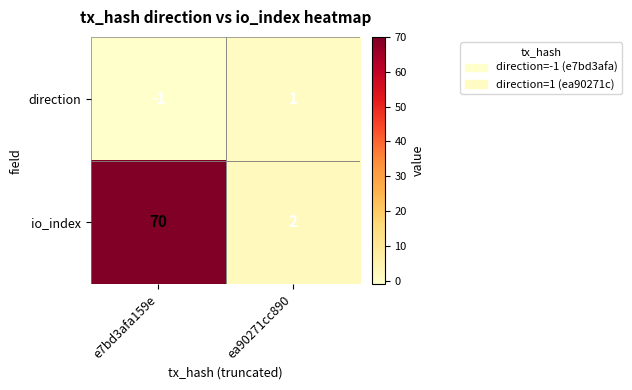

Rank the series at ea90271cc890 from highest to lowest value.

io_index, direction